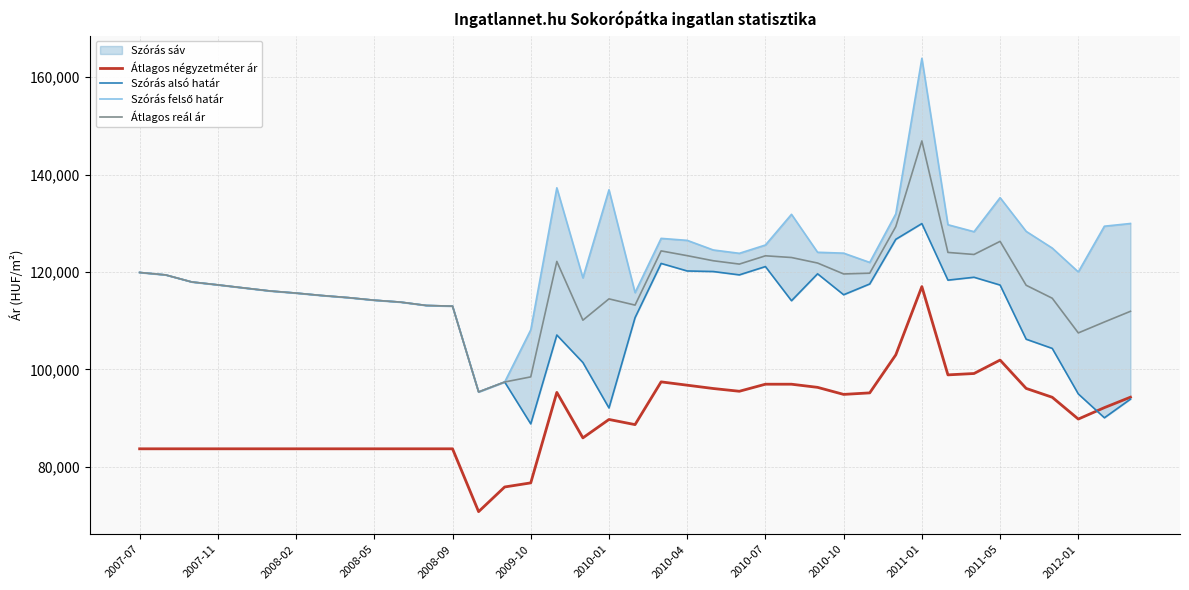

True or false: Átlagos négyzetméter ár has a value of 83703 at 2008-05.

True